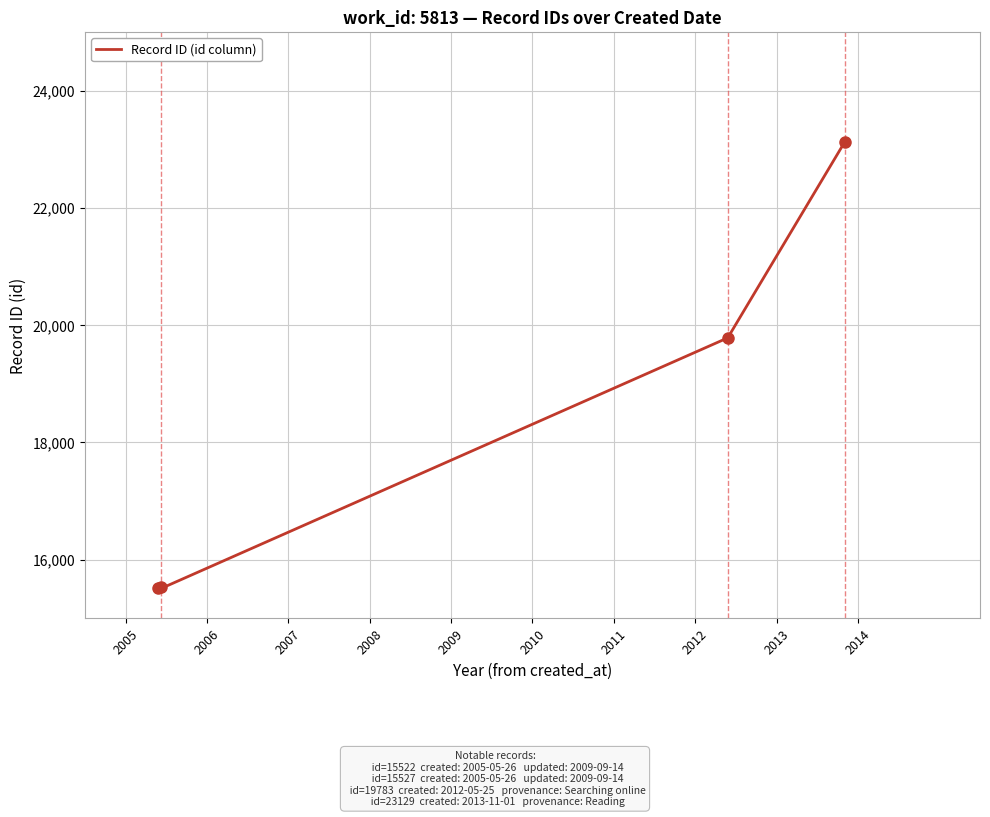

Does the chart display data point markers on the line(s)?

No